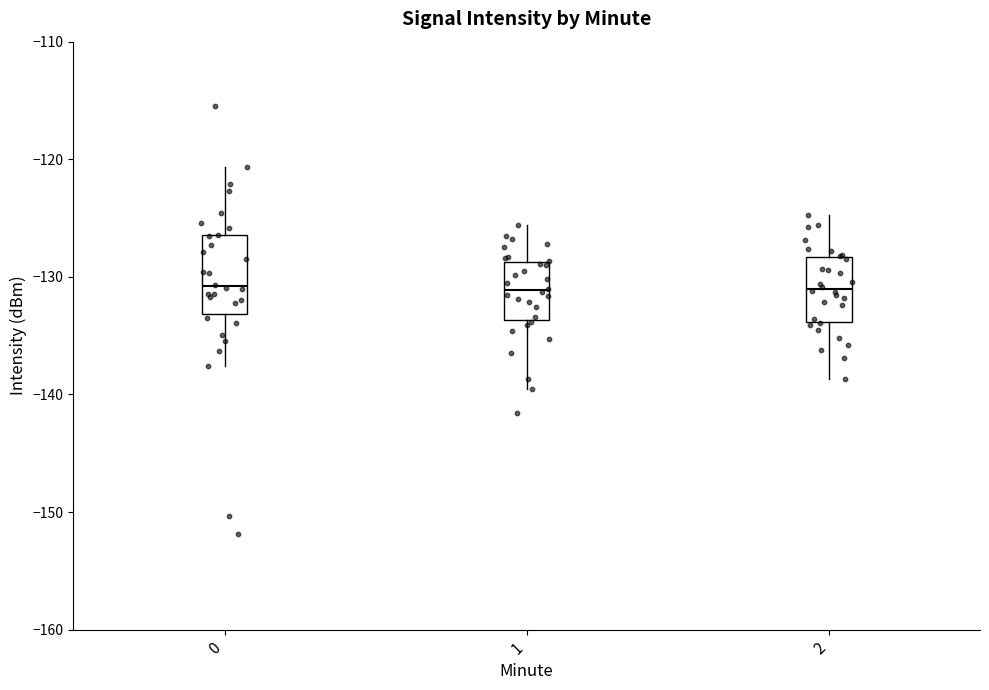

Reading left to right, transcribe this box plot: for each box, give where its median line is, the range the box spans, and where its two whiskers end, as read against the y-axis. The values are not printed on the chart, so give them approximately, as read against the axis.

0: median -131, box -133 to -126, whiskers -138 to -121
1: median -131, box -134 to -129, whiskers -140 to -126
2: median -131, box -134 to -128, whiskers -139 to -125